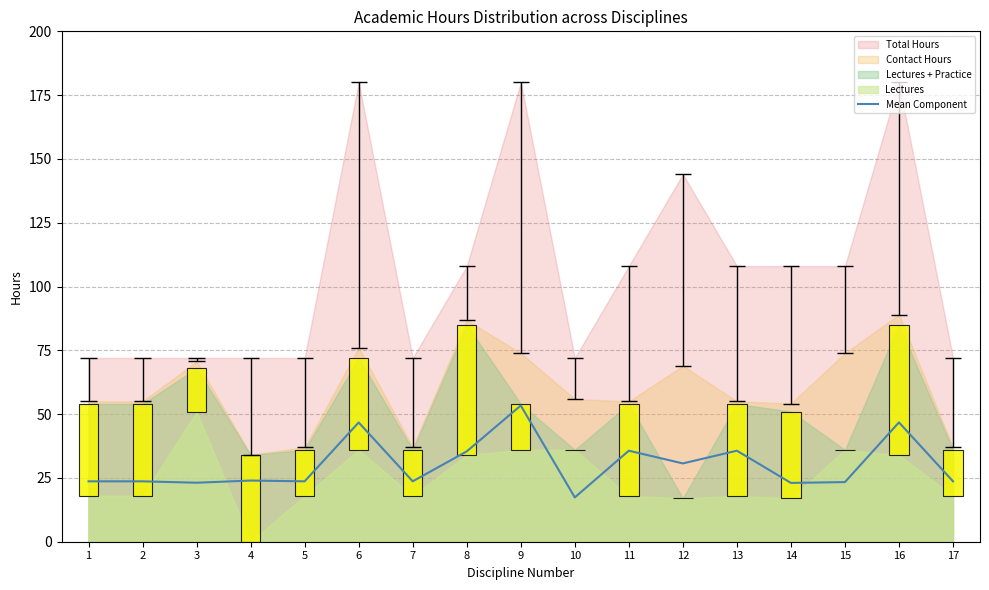

Where does the data first go above 23?

1